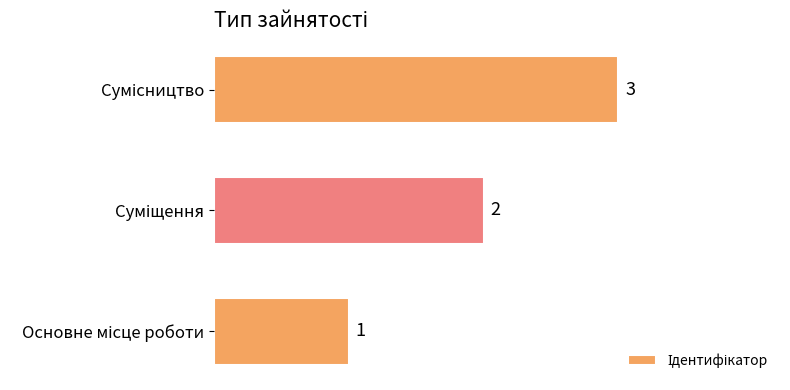

Count the values in the range 1 to 3.

3